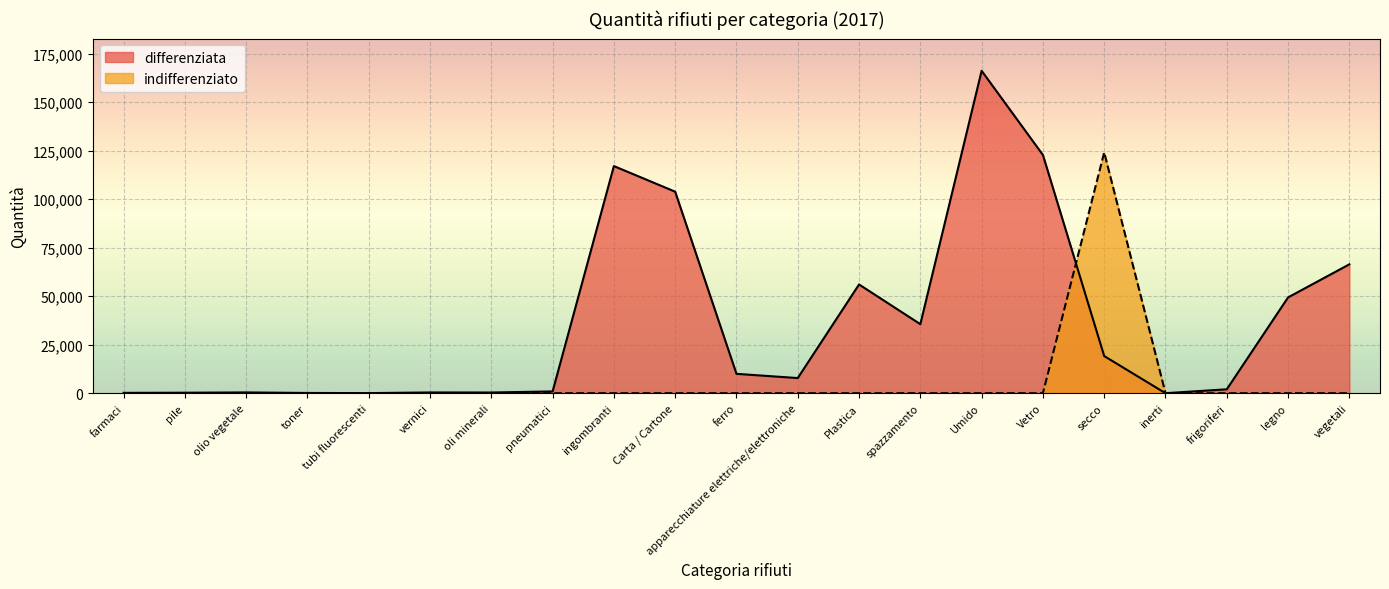

What position from the left is farmaci?

1